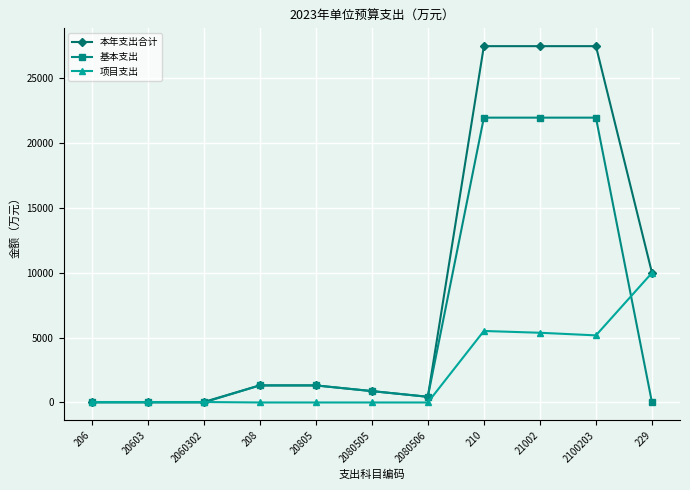

List the series in order of their overall mean, lowest first.

项目支出, 基本支出, 本年支出合计